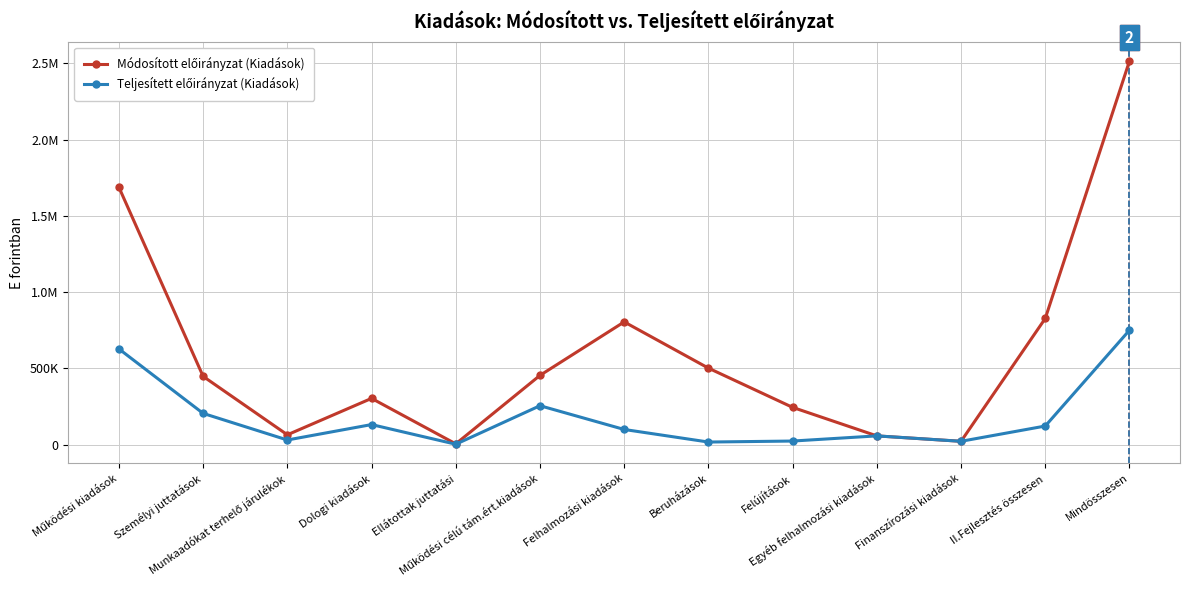

What is the spread (max minus min) of values at Dologi kiadások?

171605